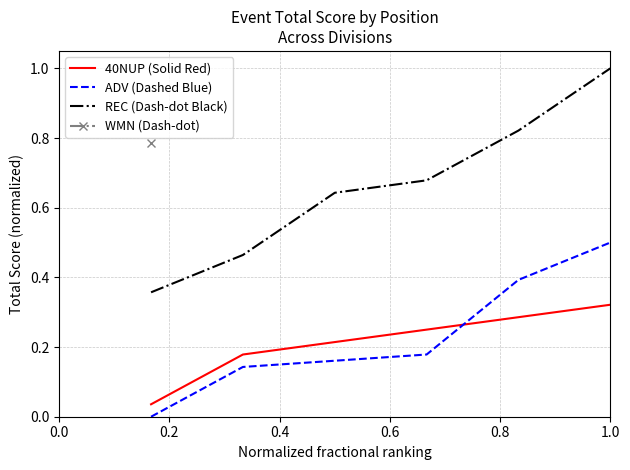

True or false: REC (Dash-dot Black) and 40NUP (Solid Red) intersect in this chart.

False